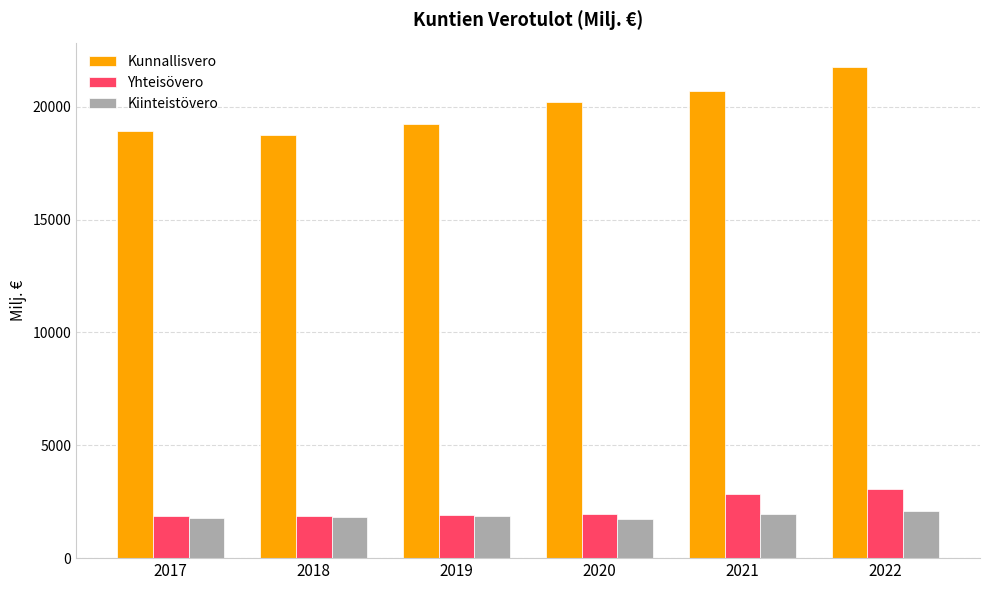

What is the sum of all Yhteisövero values?

13508.1